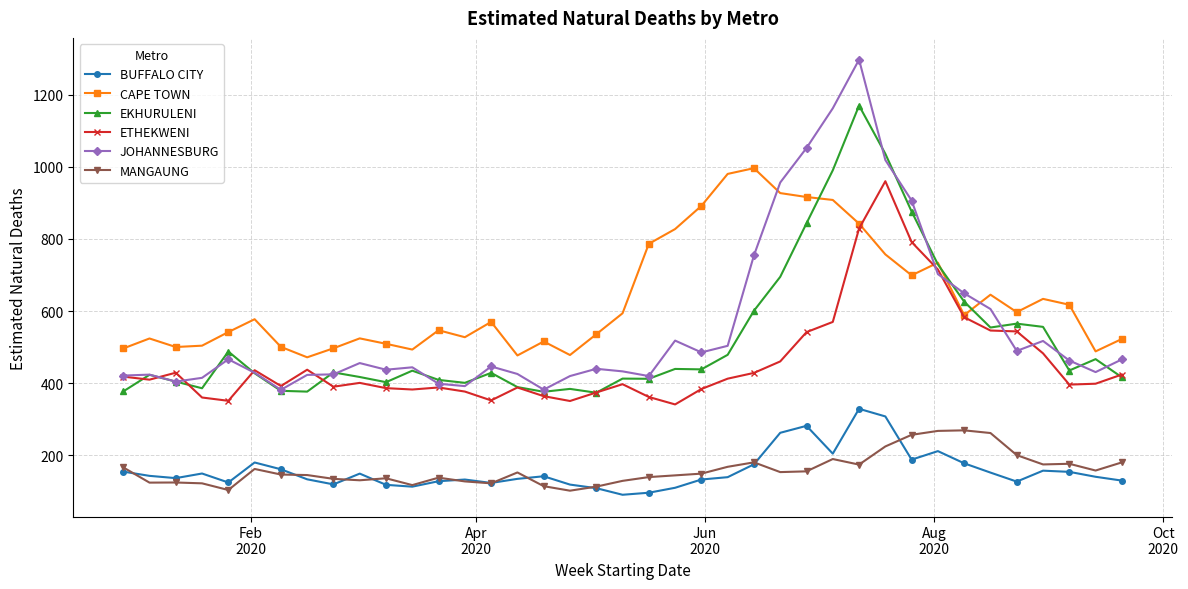

Which series has the largest range (max minus min)?

JOHANNESBURG